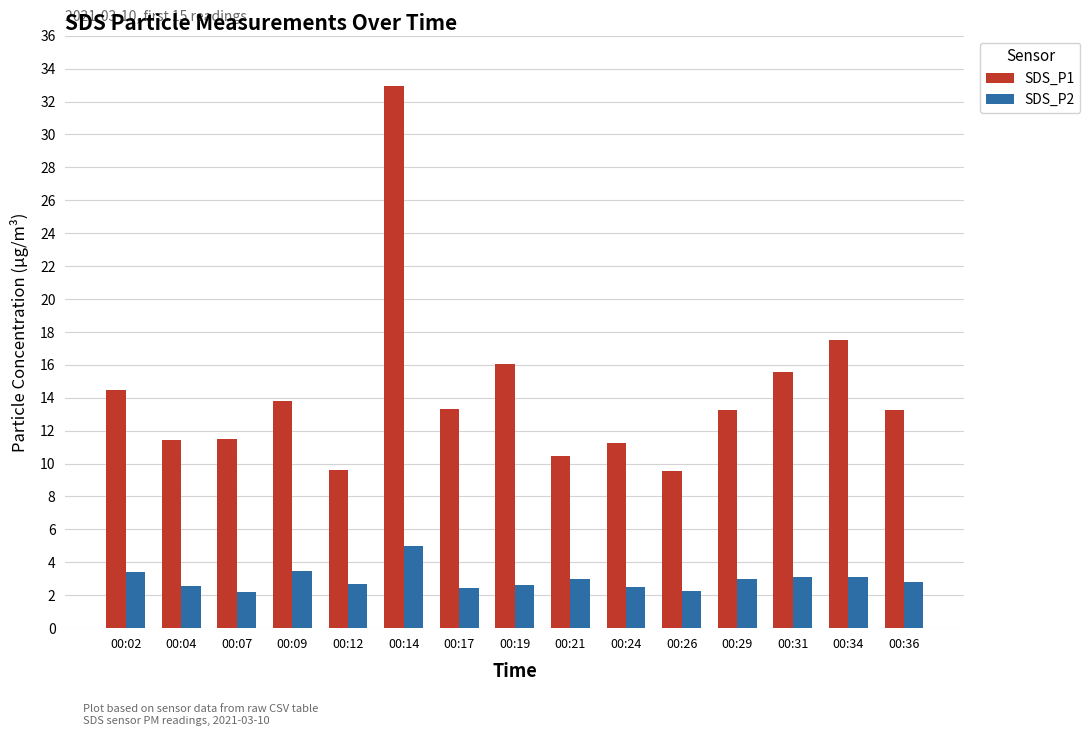

How many distinct data groups are displayed?

2